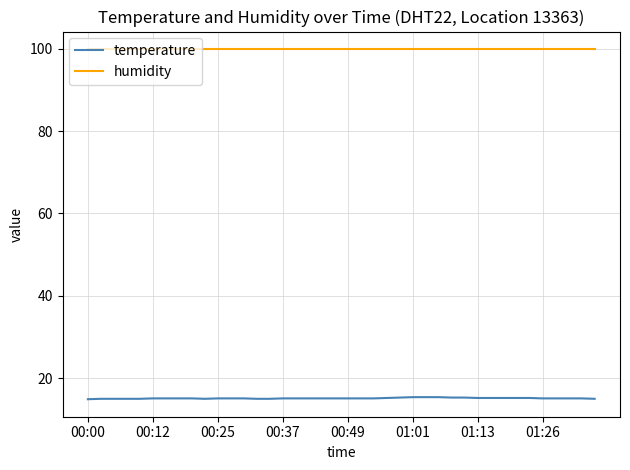

What is the sum of all humidity values?

3996.0